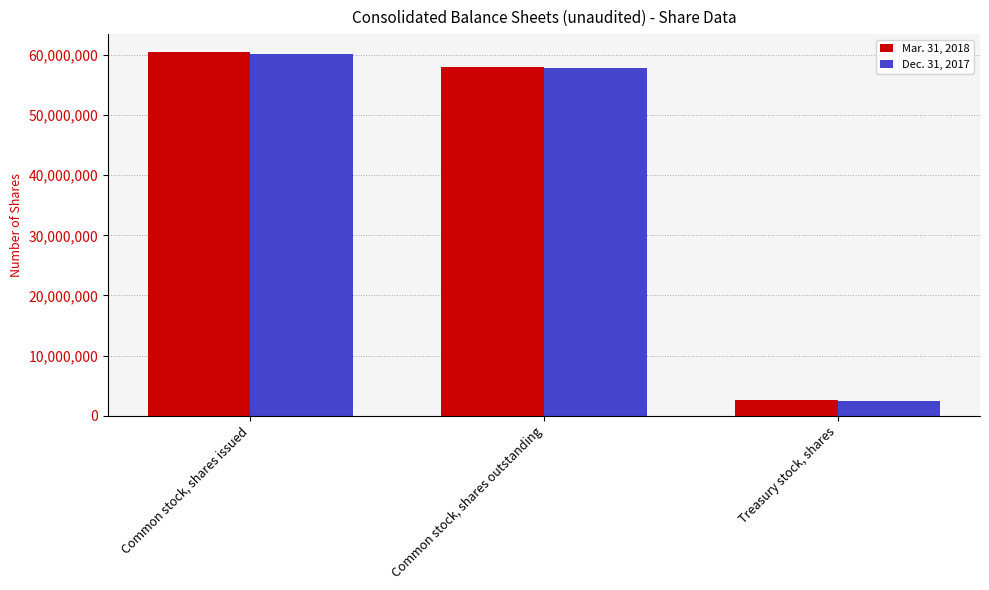

What is the total value across all series at Treasury stock, shares?

4890822